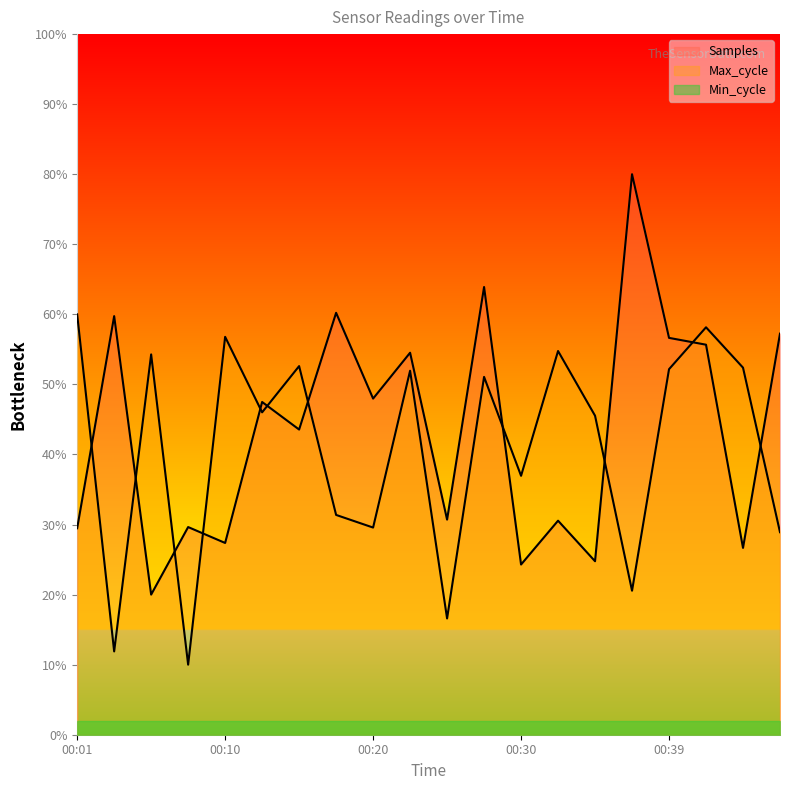

Which has a higher value, 00:18 or 00:42?

00:18